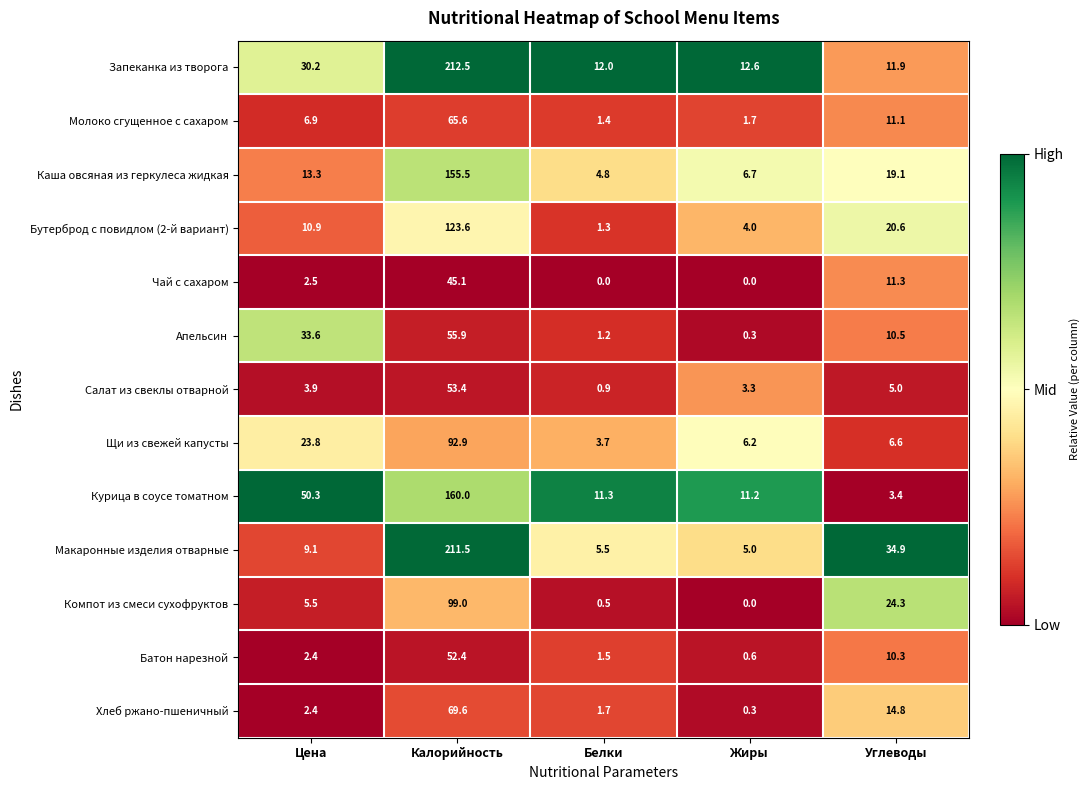

At which category is the sum across all series the highest?

Калорийность